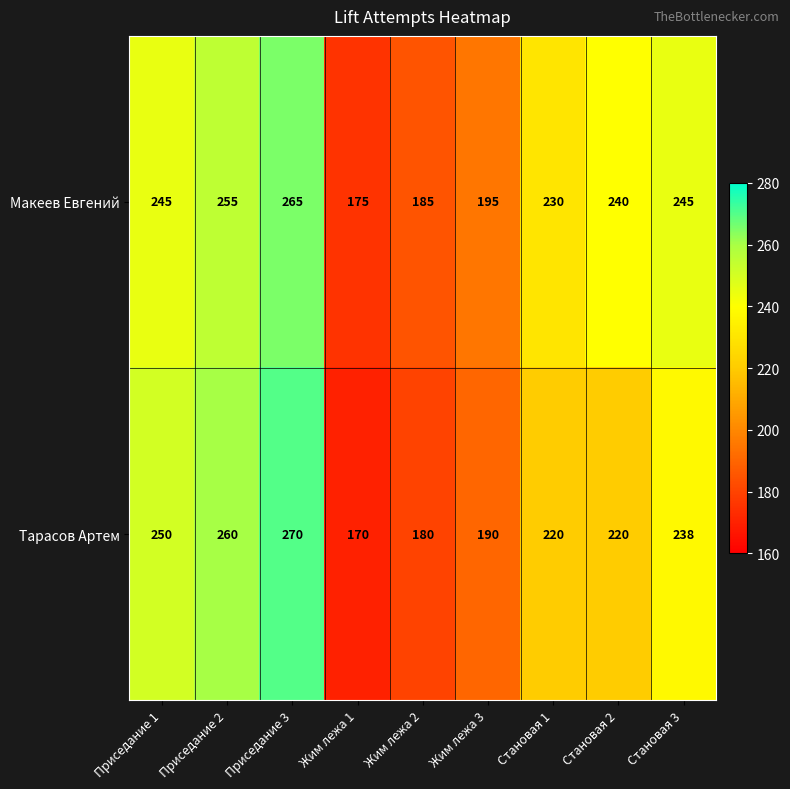

Which series has the widest spread of values?

Тарасов Артем